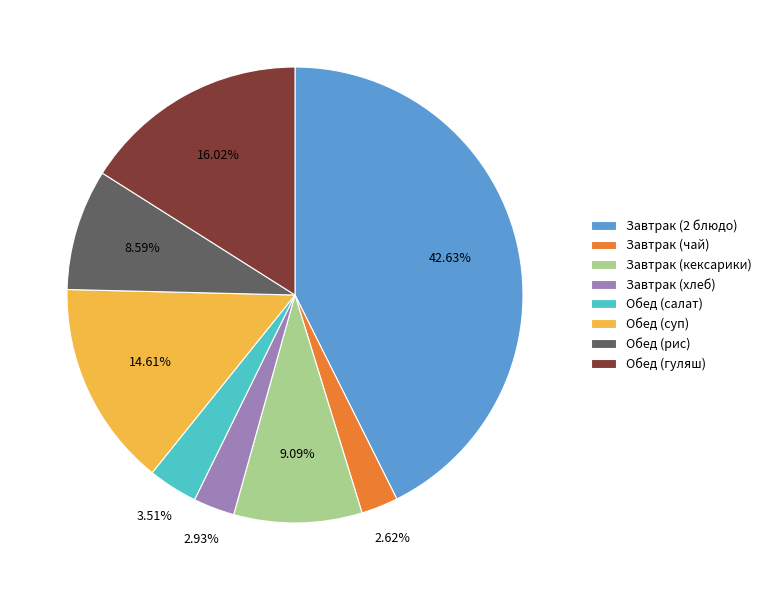

How many slices are in this pie chart?

8